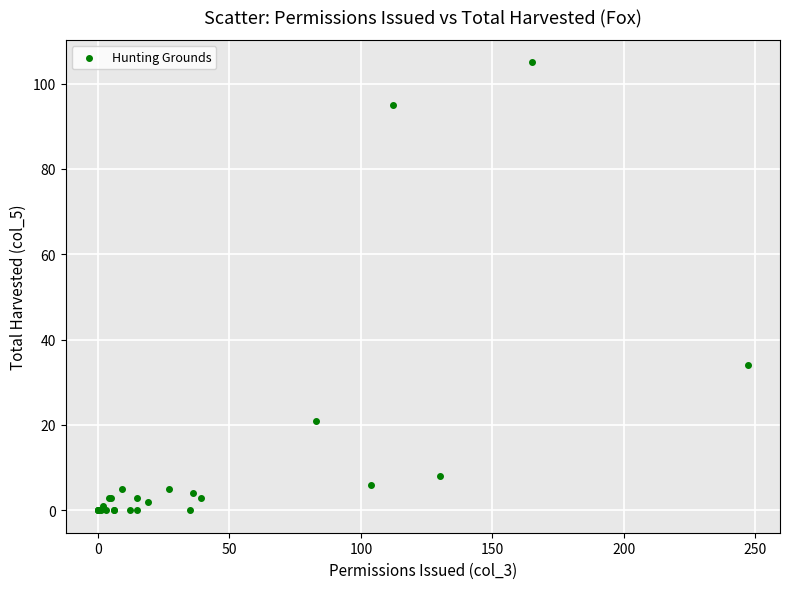

What Y value in the scatter plot is closest to 52?

34